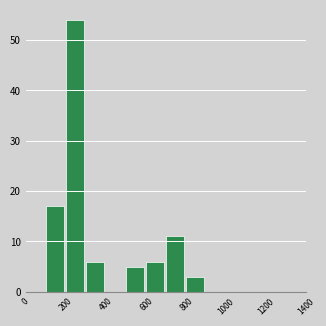

How tall is the bar that spans 500 to 600 on the x-axis? The values are not printed on the chart, so give them approximately, as read against the axis.

5